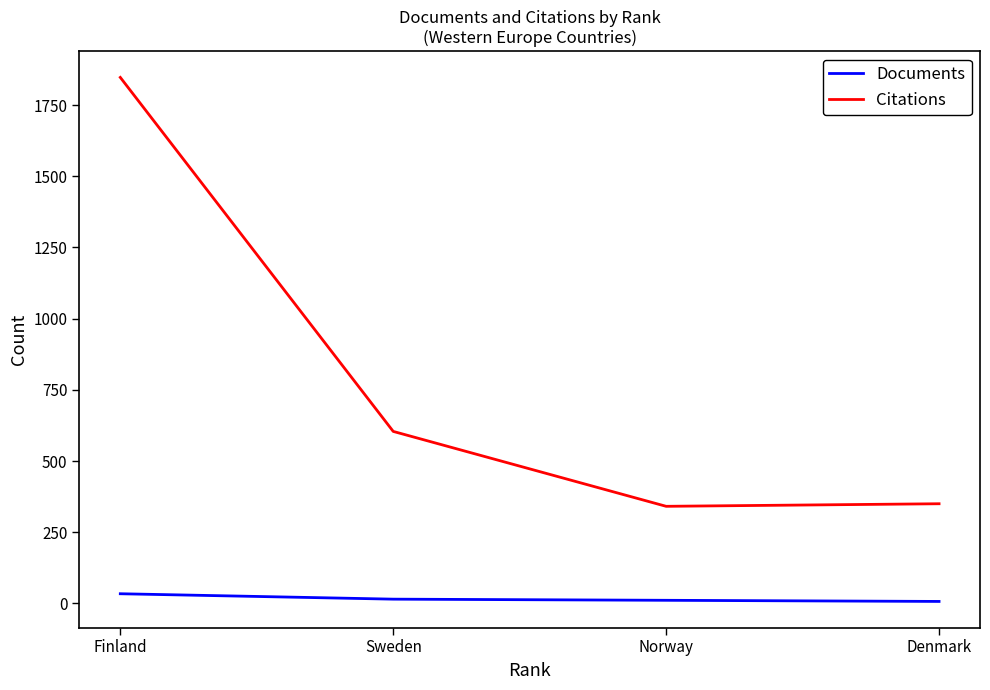

Between Sweden and Norway, which series saw the biggest shift?

Citations